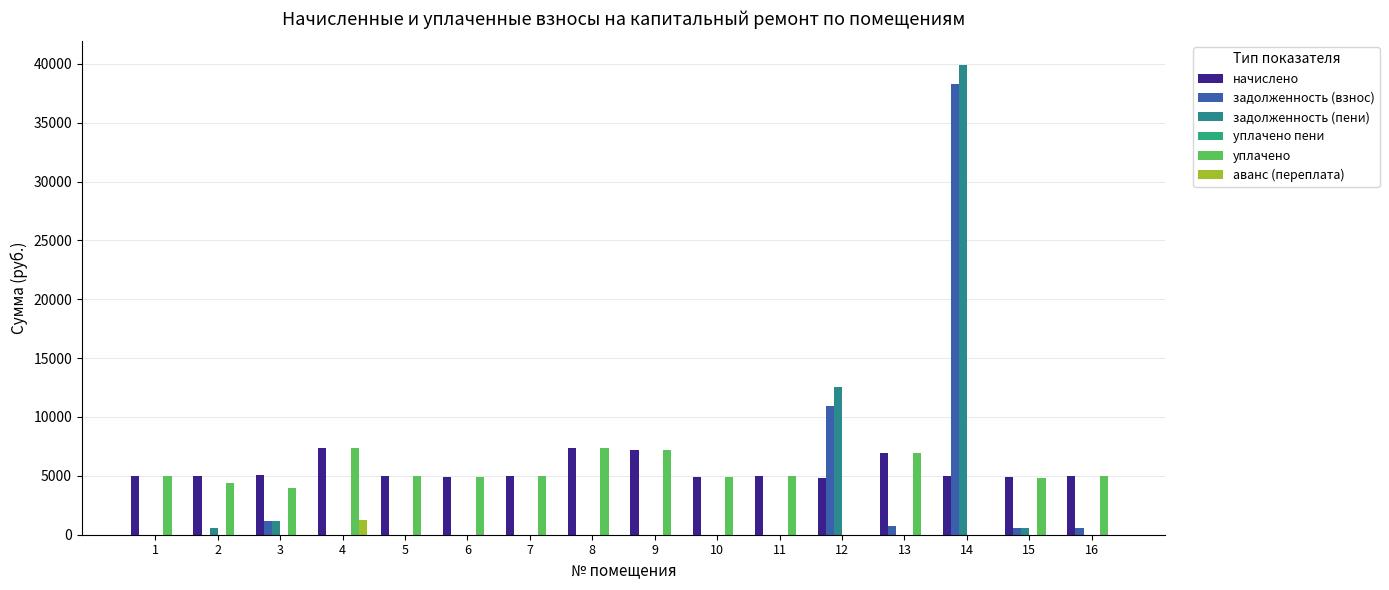

How many series are shown in this chart?

6